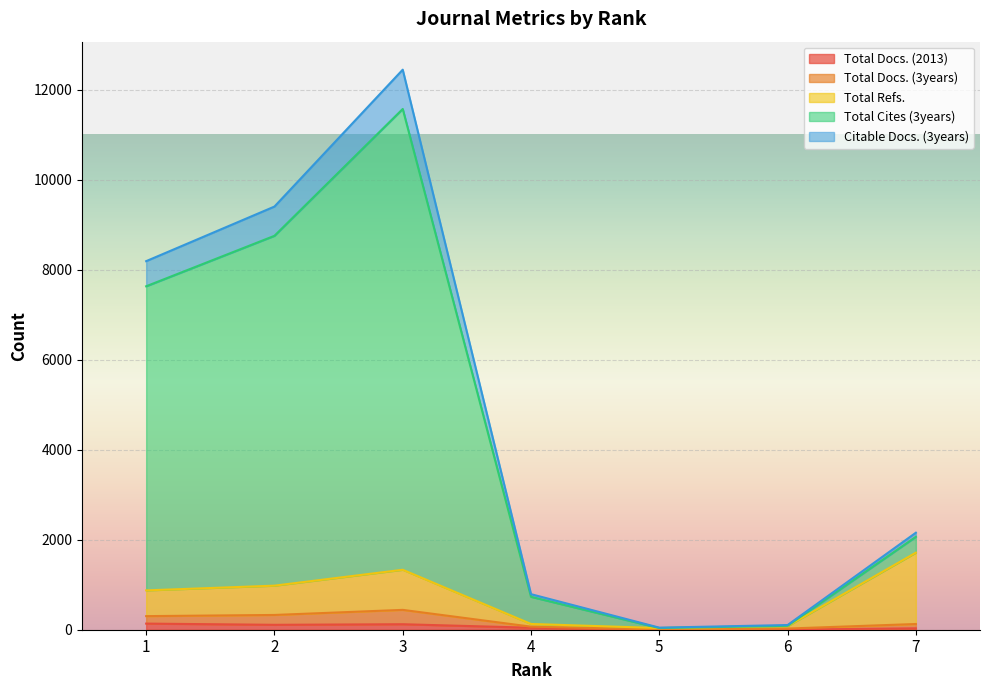

At which category is the sum across all series the highest?

3